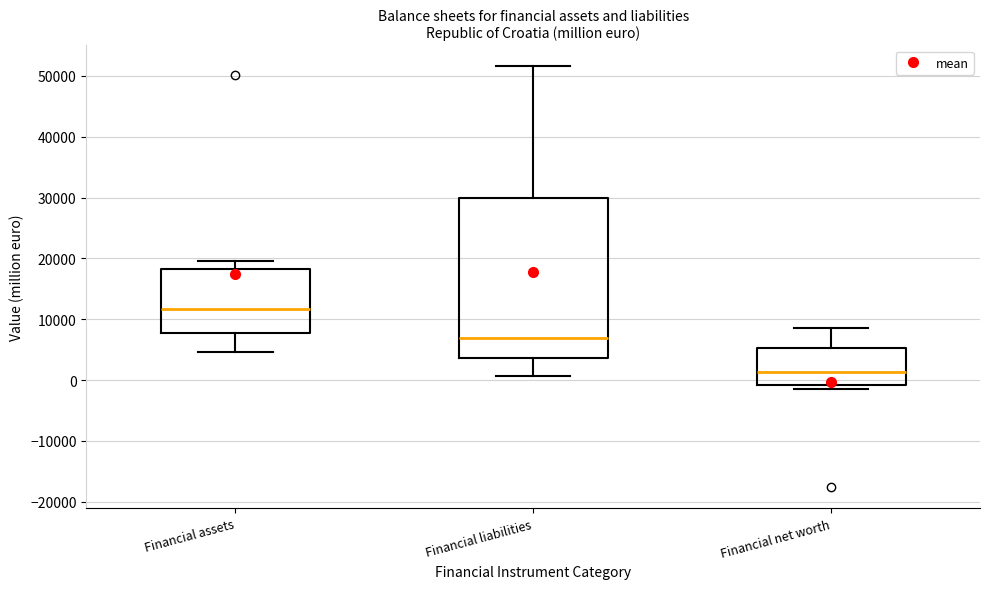

Which box is the tallest, from its lower edge to its upper edge?

Financial liabilities